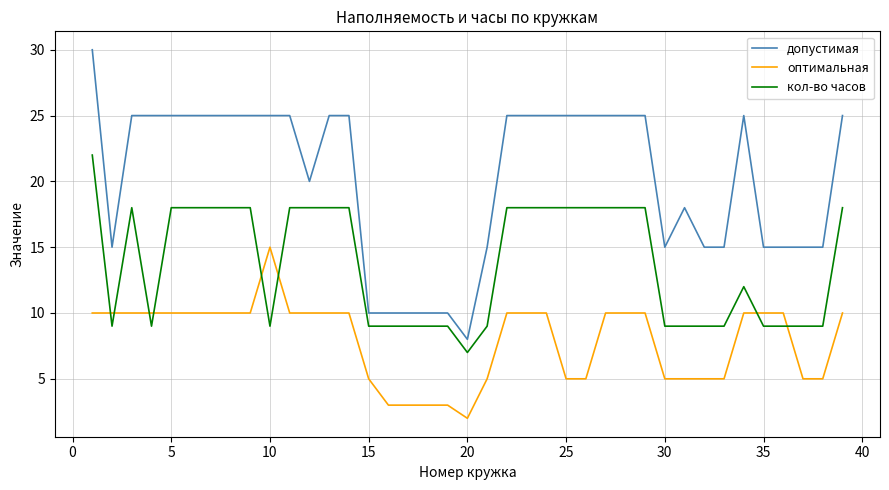

How many lines are shown in the chart?

3